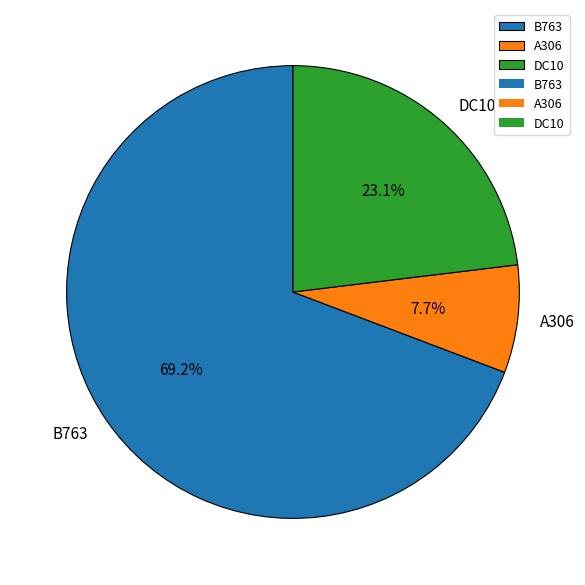

Is it true that A306 is 8% of the pie?

True